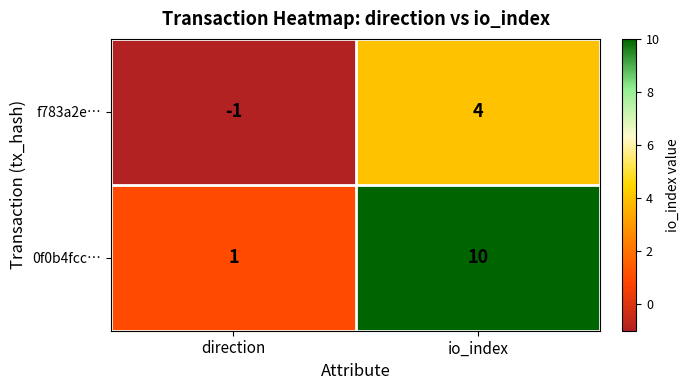

At which category is the sum across all series the highest?

io_index